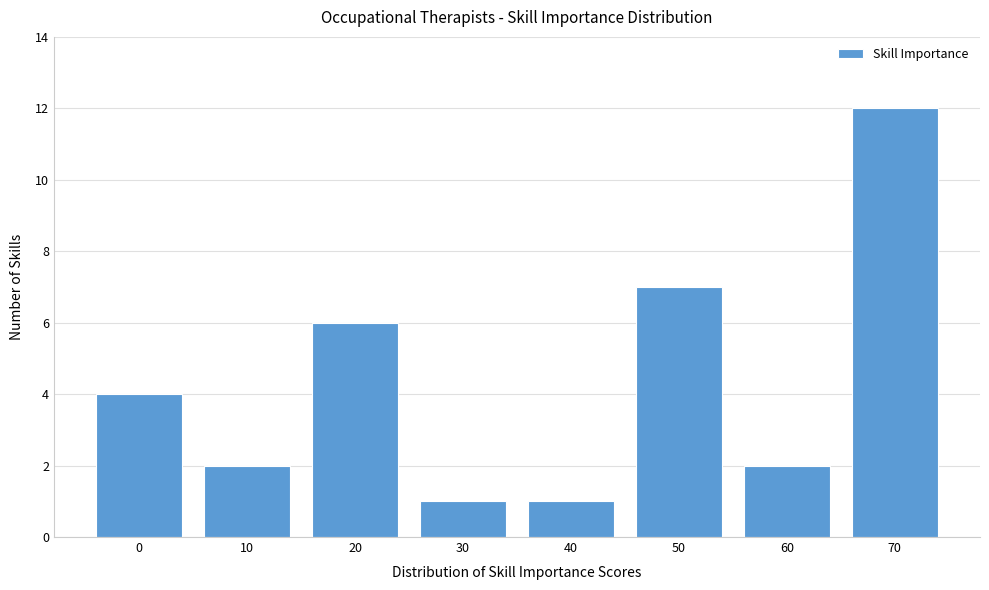

Reading left to right, extract all data points from this chart.

4	2	6	1	1	7	2	12